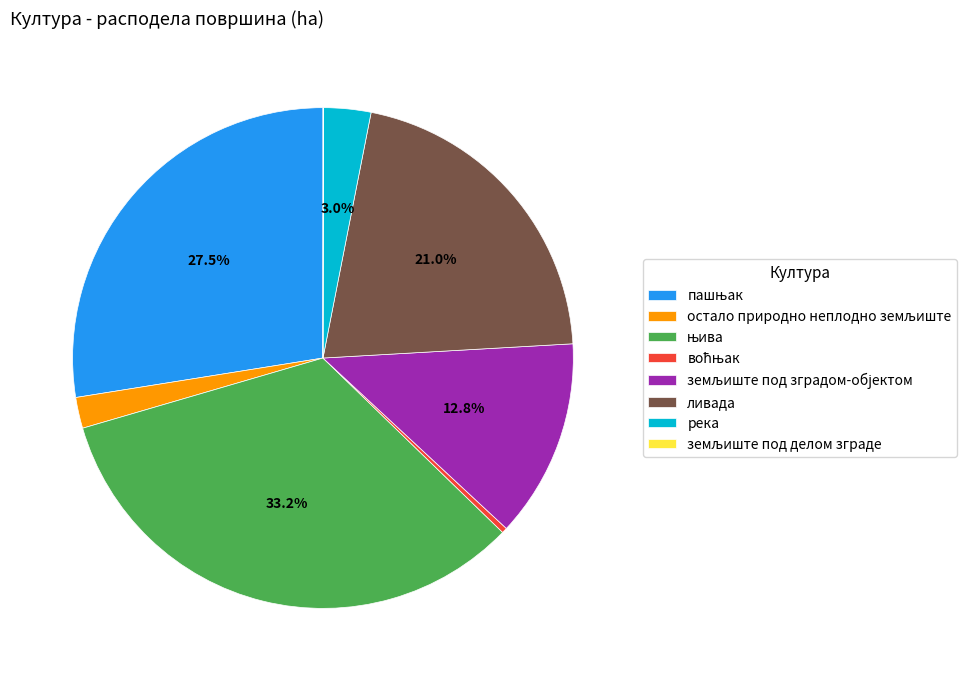

What percentage is the ливада slice, to the nearest percent?

21%